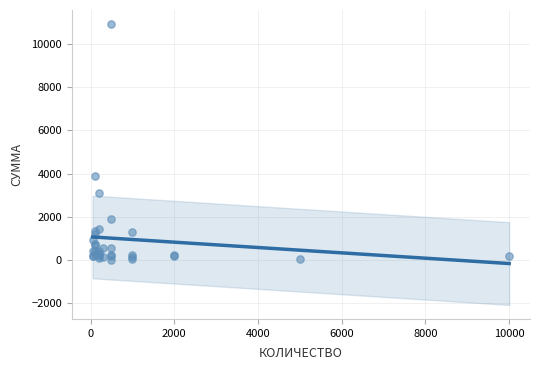

What Y value in the scatter plot is closest to 5473?

3870.0